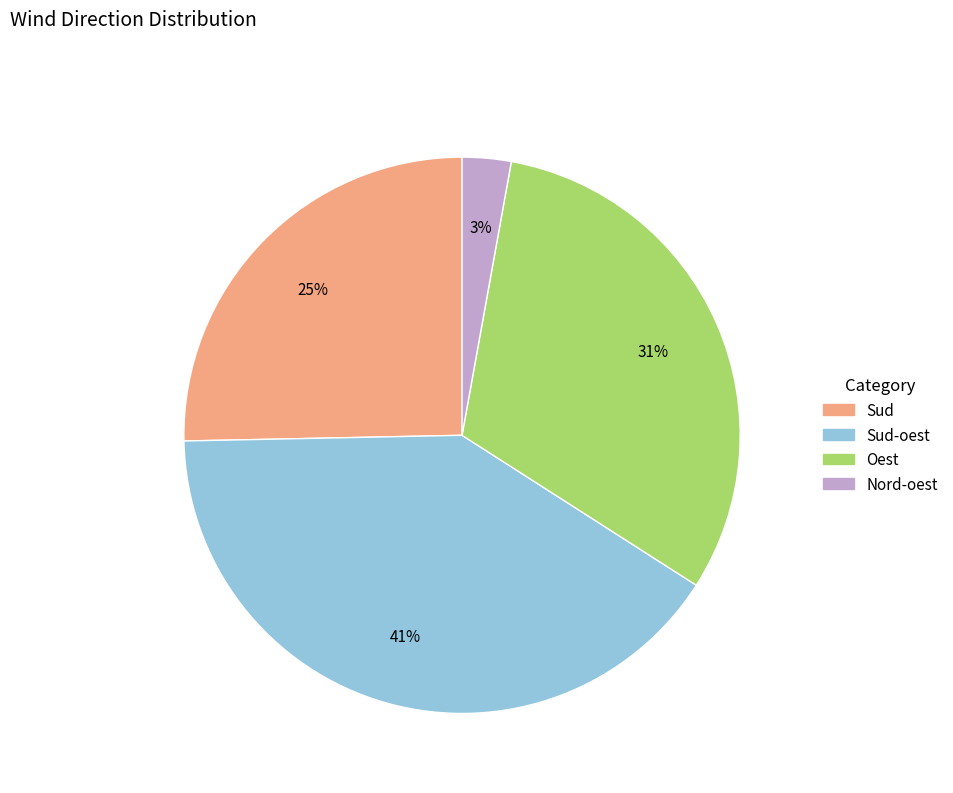

What percentage is the Oest slice, to the nearest percent?

31%